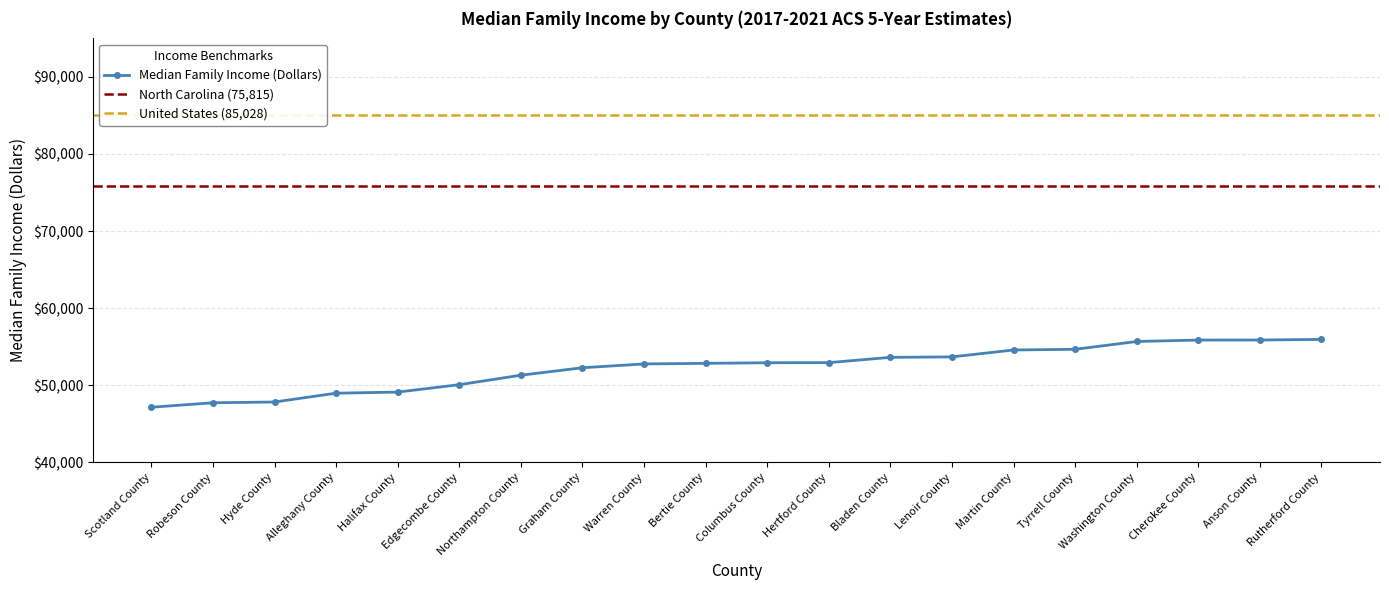

What value does the data have at Alleghany County?

48972